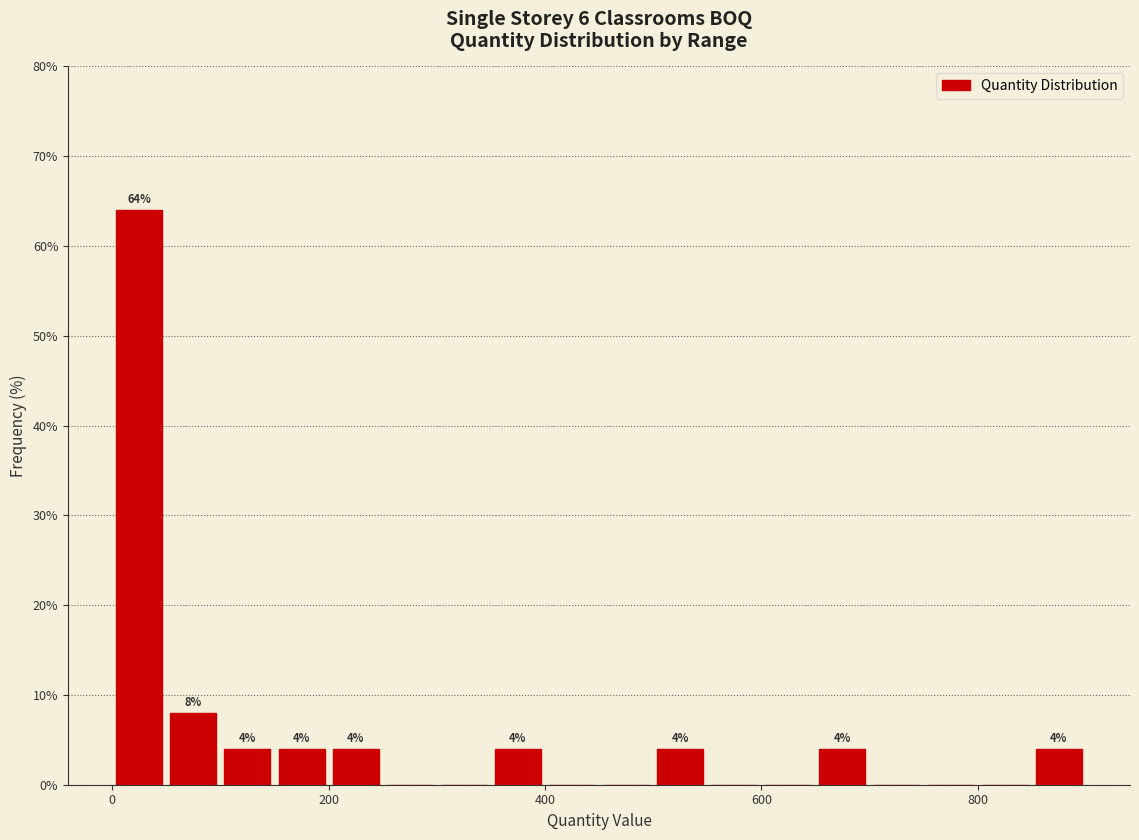

Read against the x-axis, roughly where is the centre of the tallest bar?

20